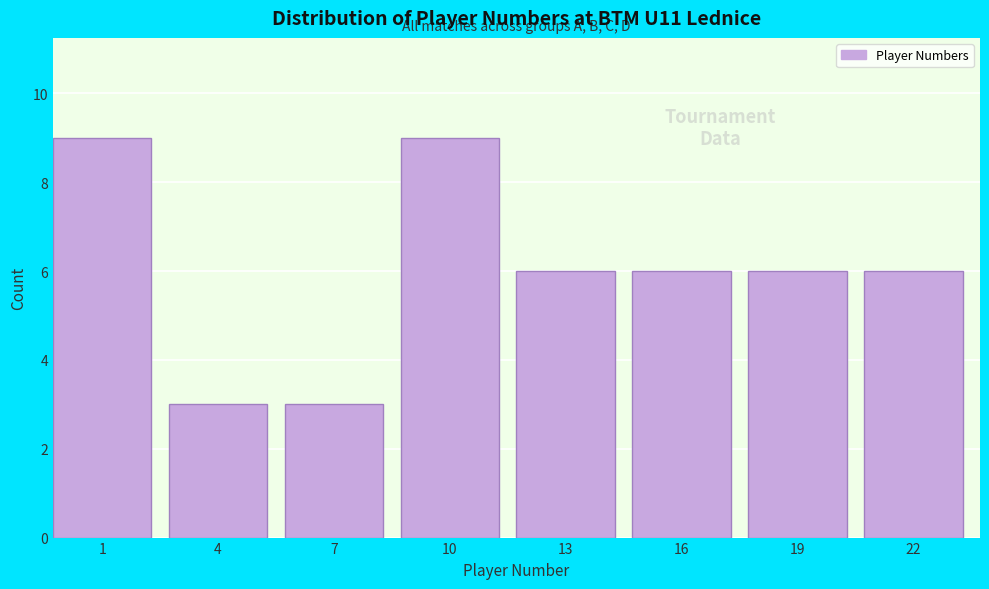

Reading right to left, list all the values displayed in this chart.

6	6	6	6	9	3	3	9